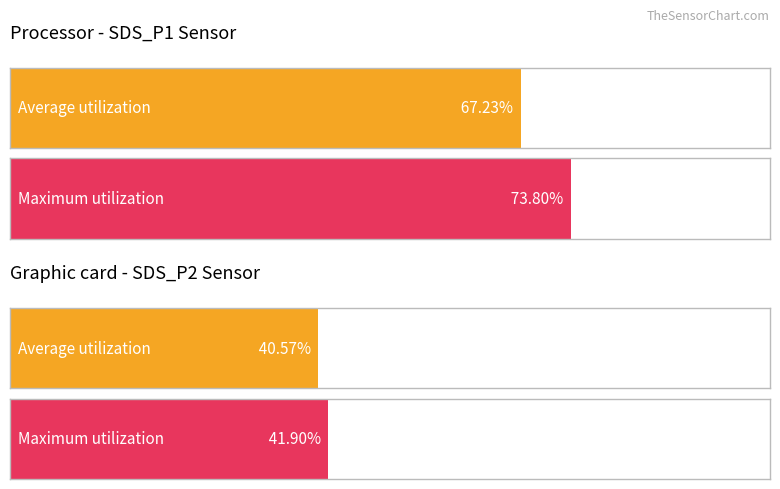

Reading left to right, what are all the values shown in this chart?

Average utilization: 67.2	40.6
Maximum utilization: 73.8	41.9